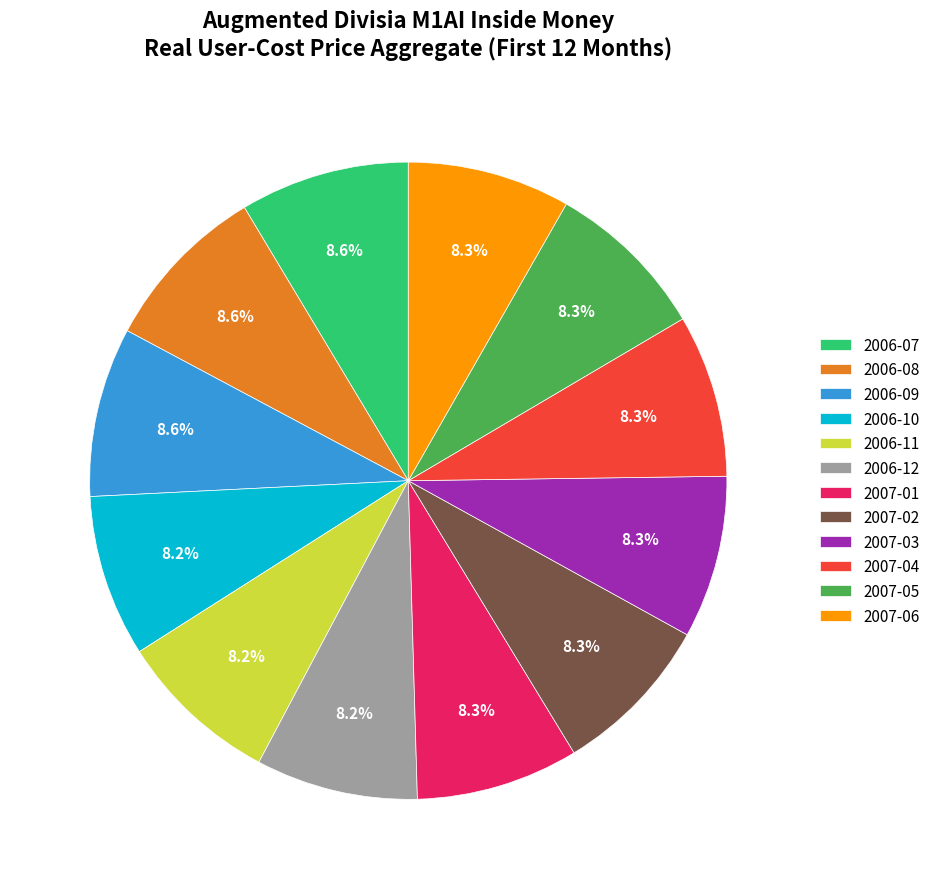

Combined, do 2006-08 and 2007-05 account for over 50%?

No